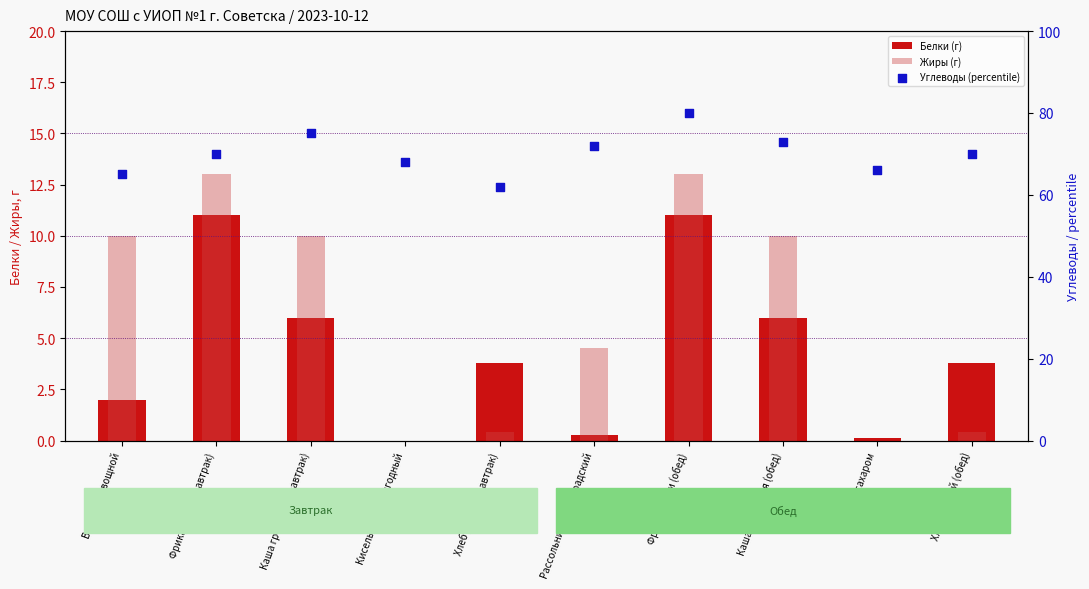

Which series reaches the maximum Y coordinate?

Углеводы (percentile)